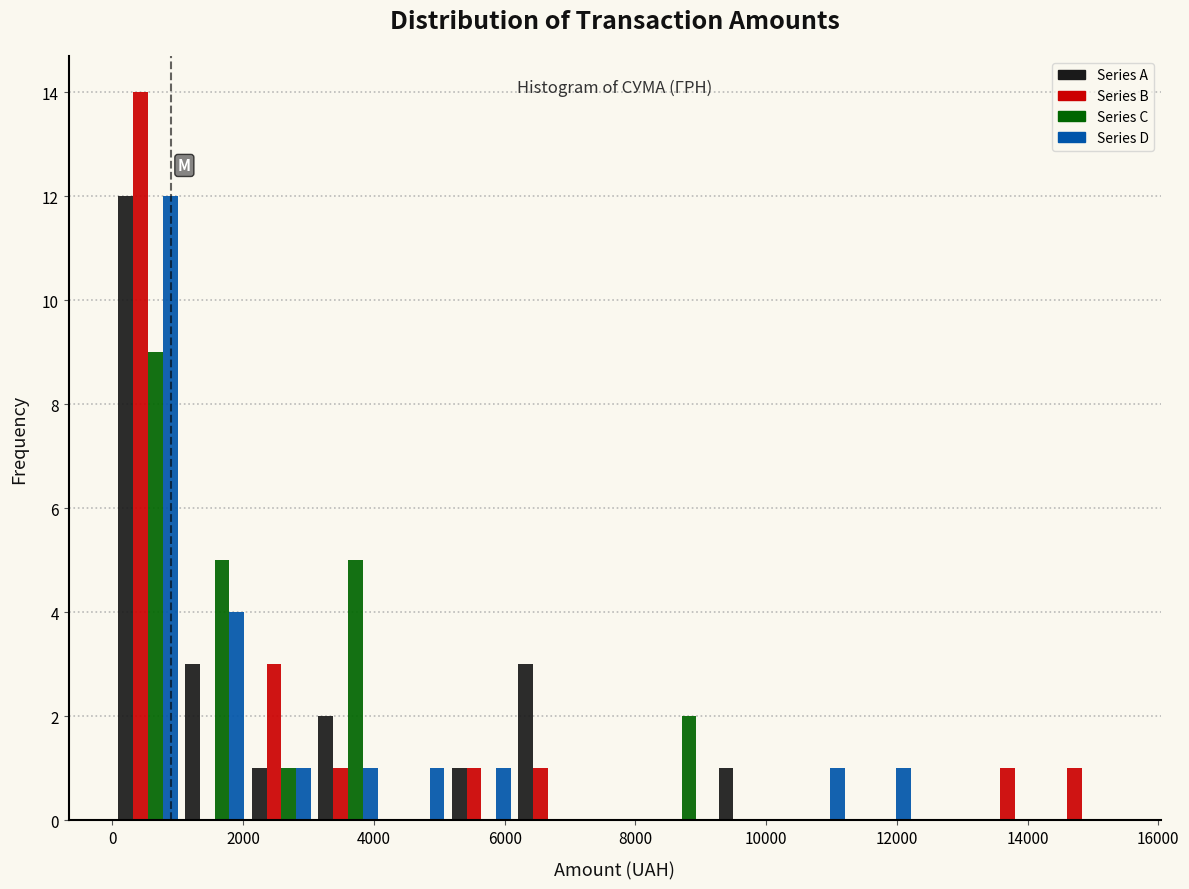

Reading left to right, list every range on the x-axis with the height of the bar of each series over it. Neither the bar edges nor the heights are printed on the chart, so give them approximately, as read against the axes.

0 to 1000: Series A=12	Series B=14	Series C=9	Series D=12
1000 to 2000: Series A=3	Series B=0	Series C=5	Series D=4
2000 to 3000: Series A=1	Series B=3	Series C=1	Series D=1
3000 to 4200: Series A=2	Series B=1	Series C=5	Series D=1
4200 to 5200: Series A=0	Series B=0	Series C=0	Series D=1
5200 to 6200: Series A=1	Series B=1	Series C=0	Series D=1
6200 to 7200: Series A=3	Series B=1	Series C=0	Series D=0
7200 to 8200: Series A=0	Series B=0	Series C=0	Series D=0
8200 to 9200: Series A=0	Series B=0	Series C=2	Series D=0
9200 to 10200: Series A=1	Series B=0	Series C=0	Series D=0
10200 to 11200: Series A=0	Series B=0	Series C=0	Series D=1
11200 to 12200: Series A=0	Series B=0	Series C=0	Series D=1
12200 to 13200: Series A=0	Series B=0	Series C=0	Series D=0
13200 to 14400: Series A=0	Series B=1	Series C=0	Series D=0
14400 to 15400: Series A=0	Series B=1	Series C=0	Series D=0